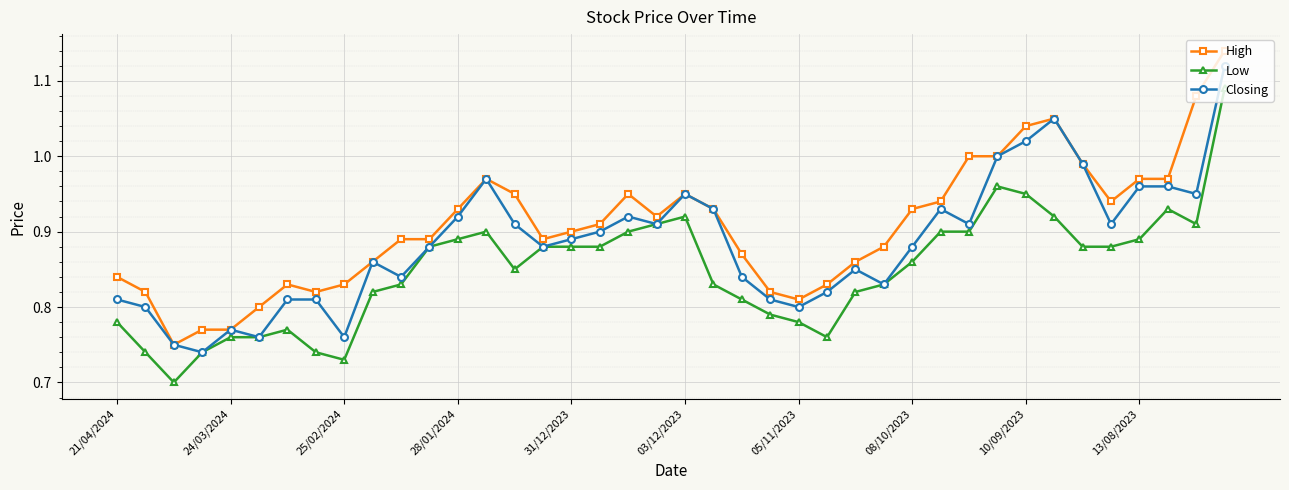

Is this an area chart (filled region under the line)?

No